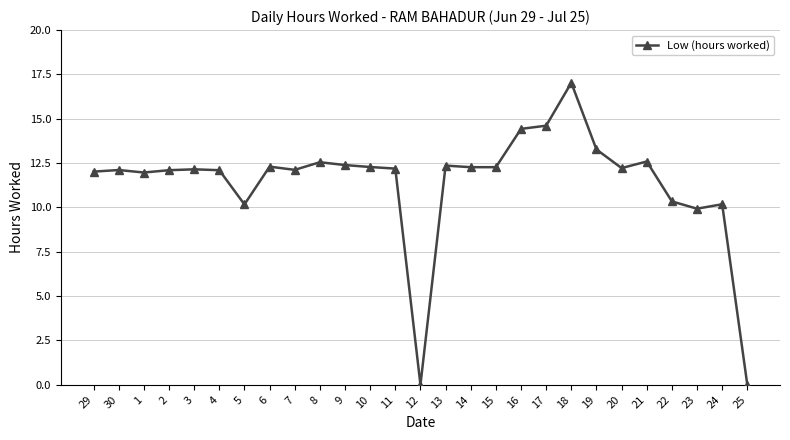

Does the chart have visible grid lines?

Yes